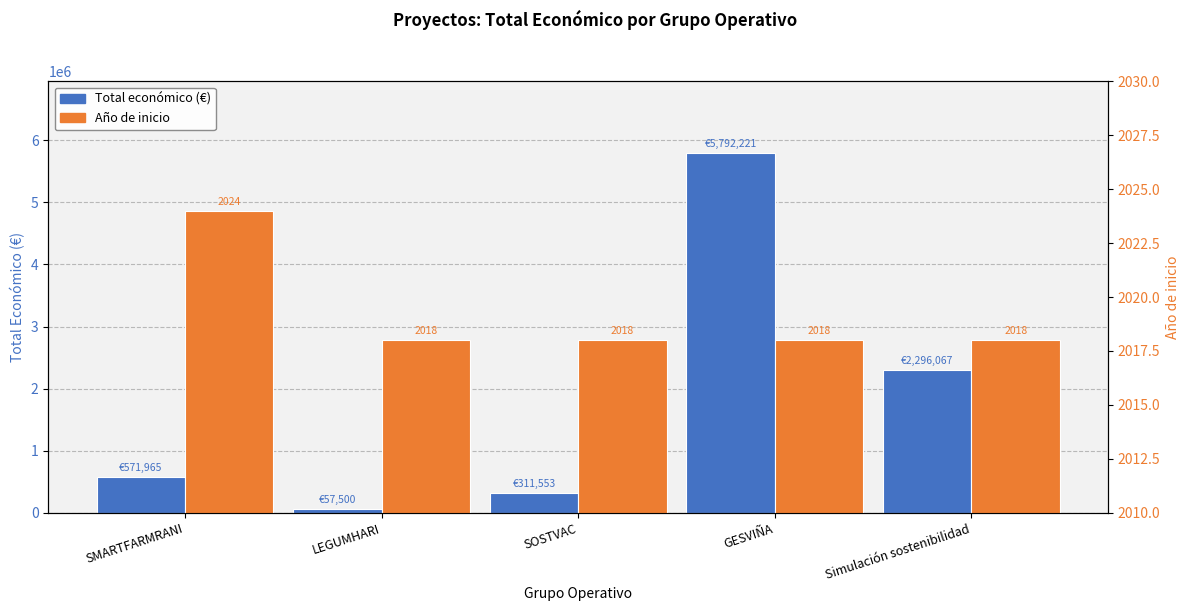

At how many categories does at least one series exceed 961559?

2